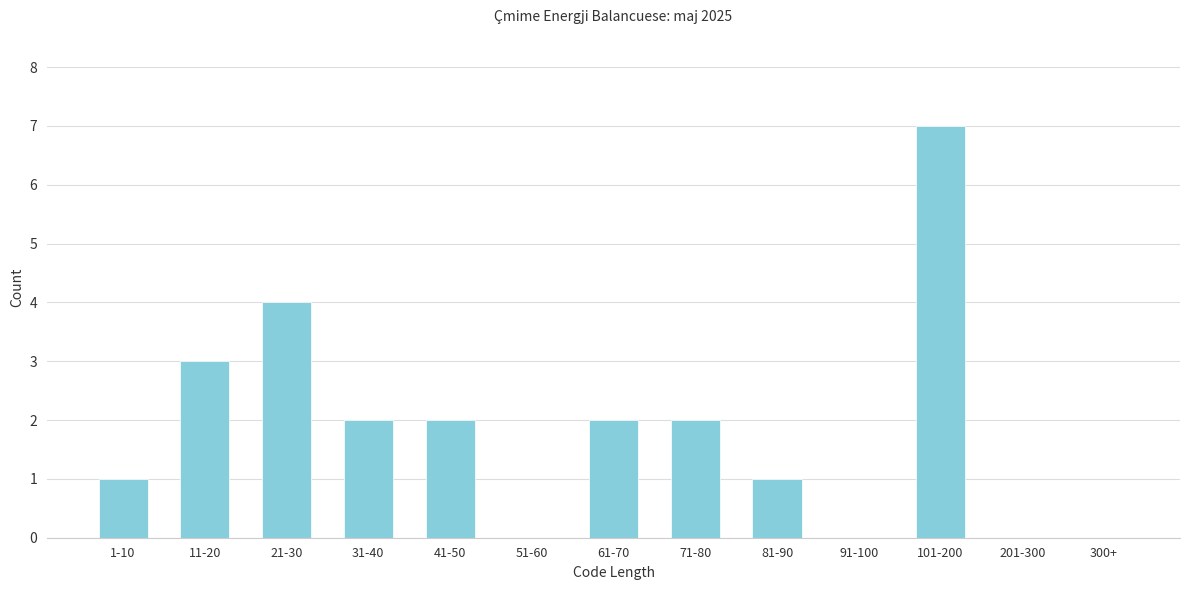

Reading left to right, extract all data points from this chart.

1-10=1	11-20=3	21-30=4	31-40=2	41-50=2	51-60=0	61-70=2	71-80=2	81-90=1	91-100=0	101-200=7	201-300=0	300+=0